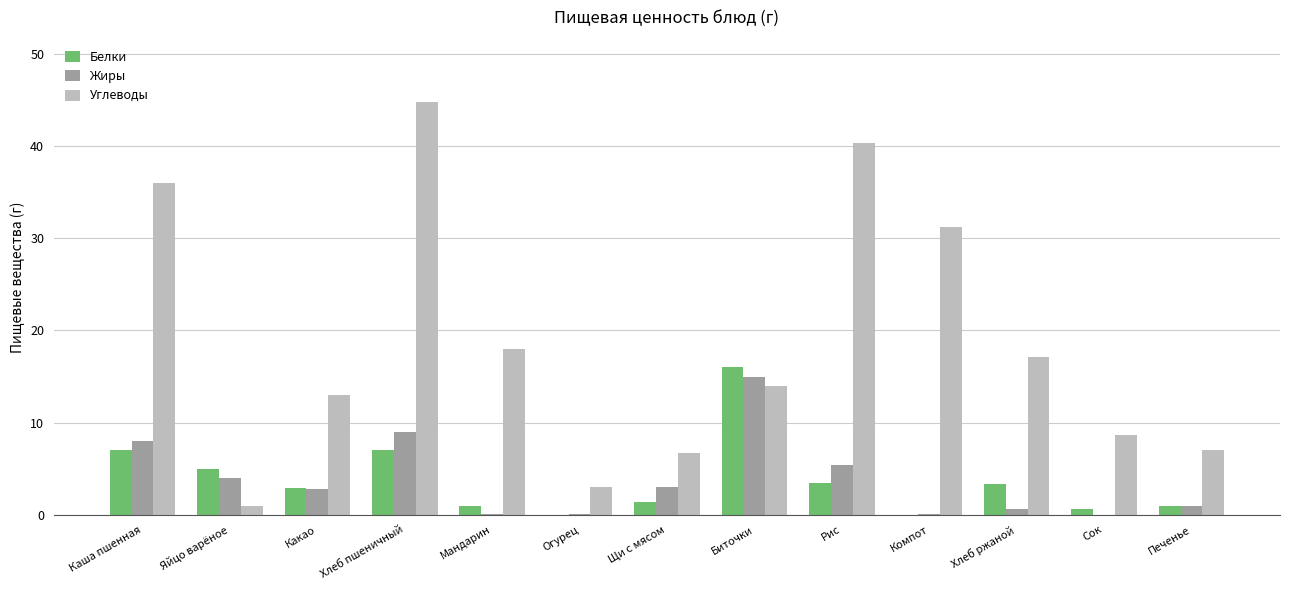

The Белки series shows -8.5 at Огурец. True or false?

False